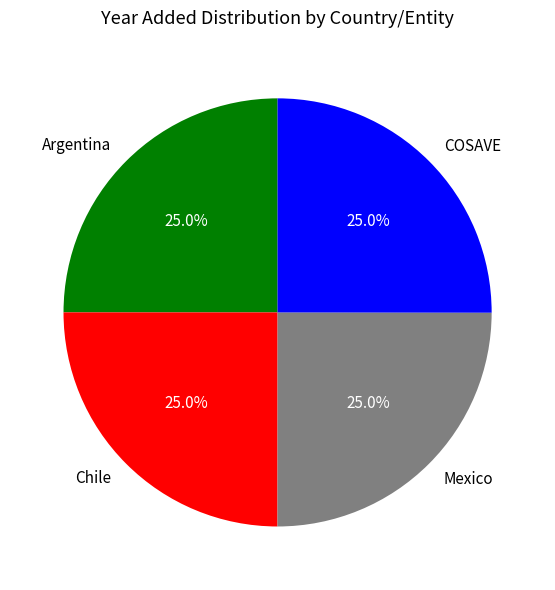

What percentage is the Mexico slice, to the nearest percent?

25%